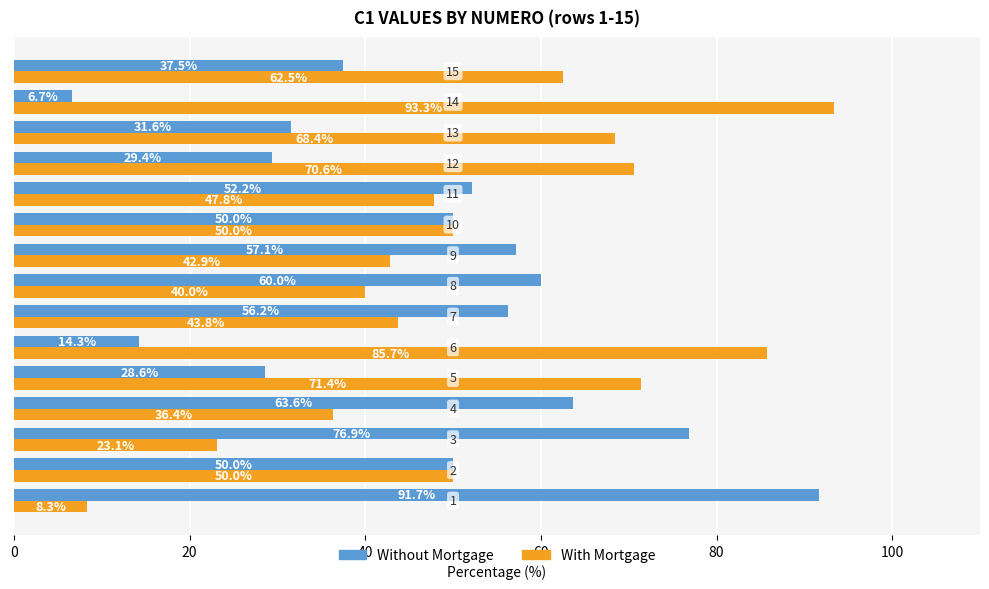

What is the average value of the Without Mortgage series?

47.1